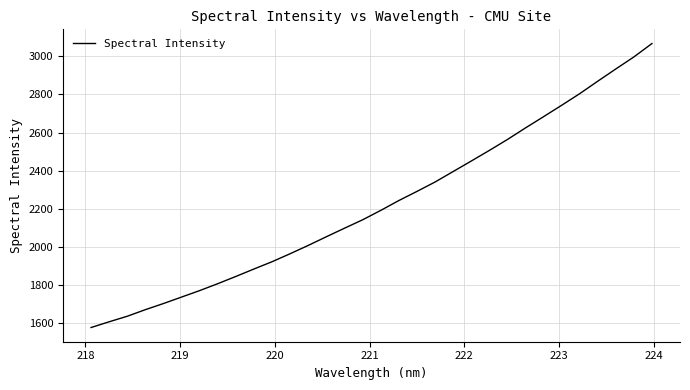

What is the maximum value shown in the chart?

3066.9